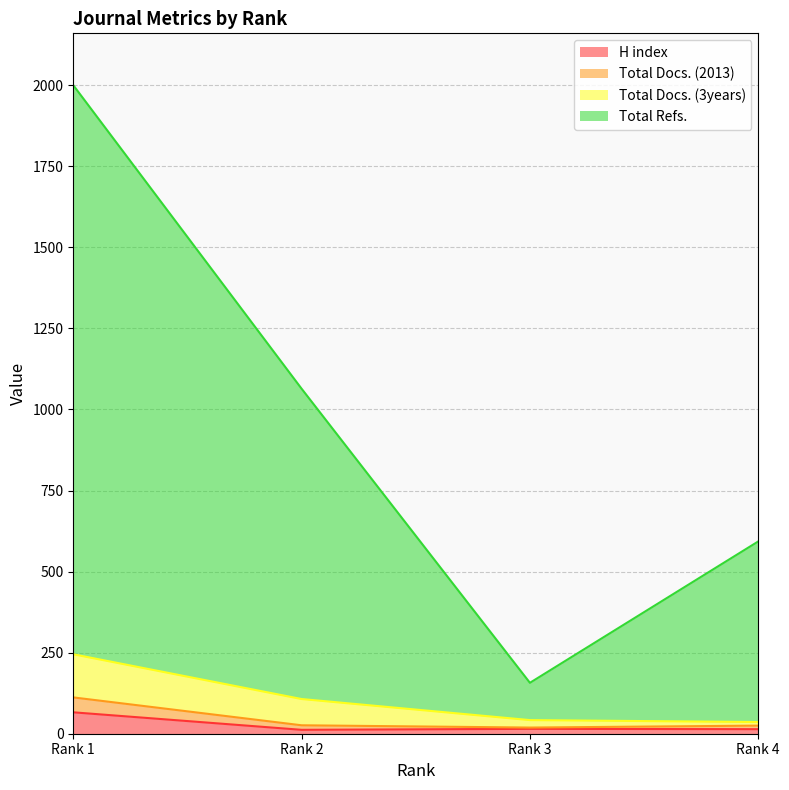

At which label does H index reach its peak?

Rank 1